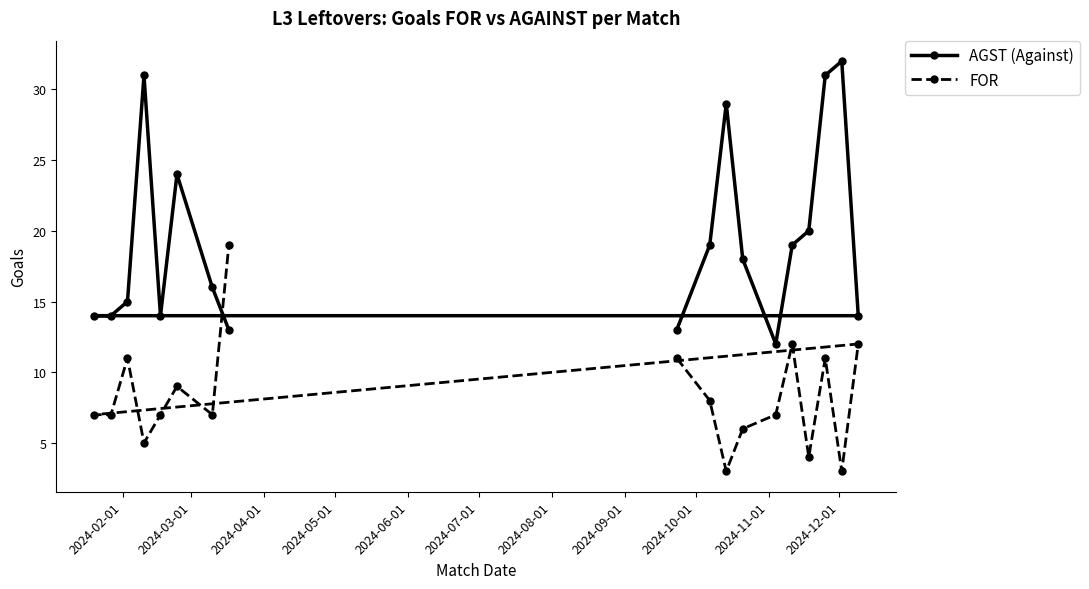

Which series has the widest spread of values?

AGST (Against)